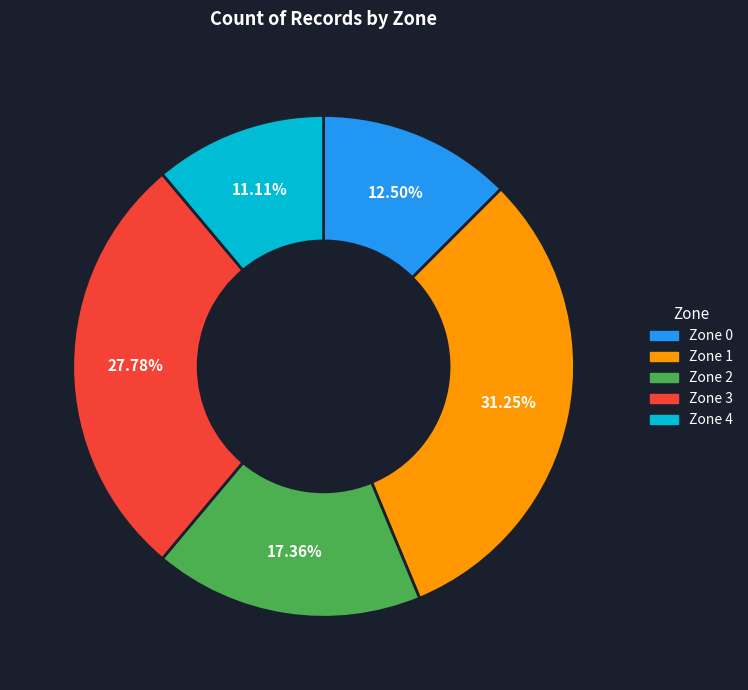

Combined, do Zone 2 and Zone 4 account for over 50%?

No